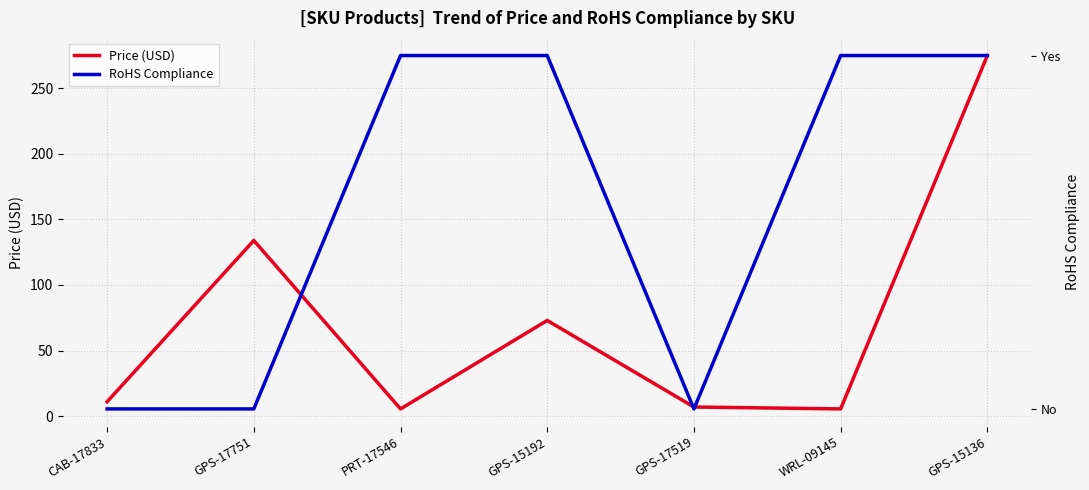

Reading left to right, extract all data points from this chart.

Price (USD): 10.9	133.9	5.5	73.0	7.0	5.5	274.9
RoHS Compliance: 0.0	0.0	1.0	1.0	0.0	1.0	1.0